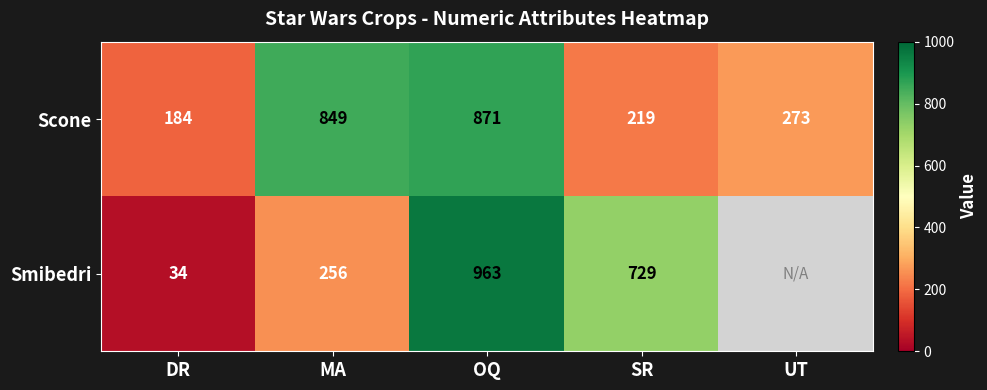

Where does the Scone series first go above 273?

MA